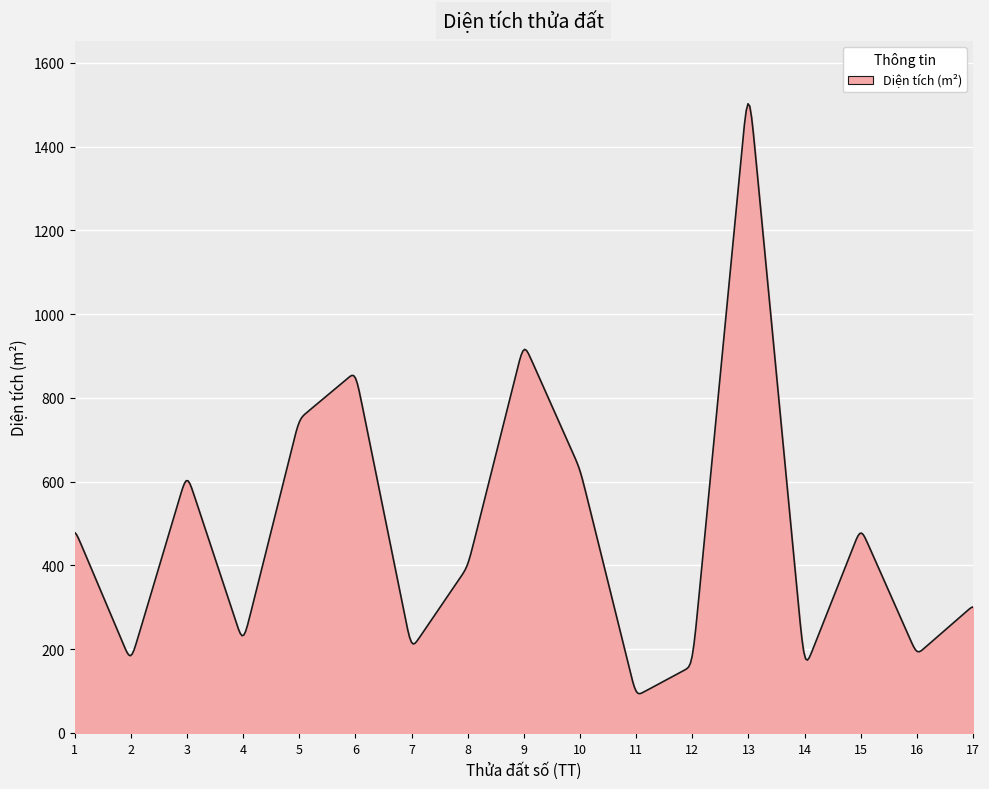

How many lines are shown in the chart?

1